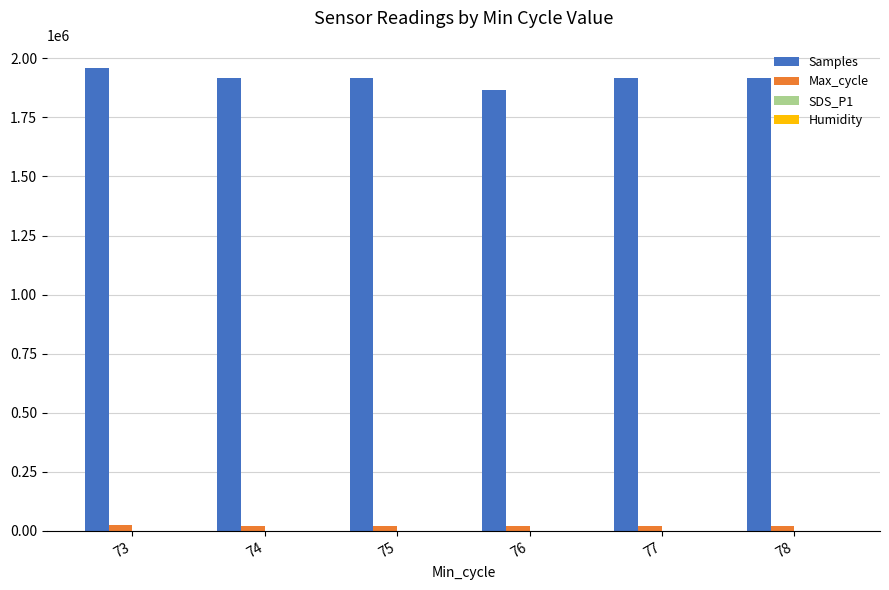

What is the spread (max minus min) of values at 74?

1917304.2